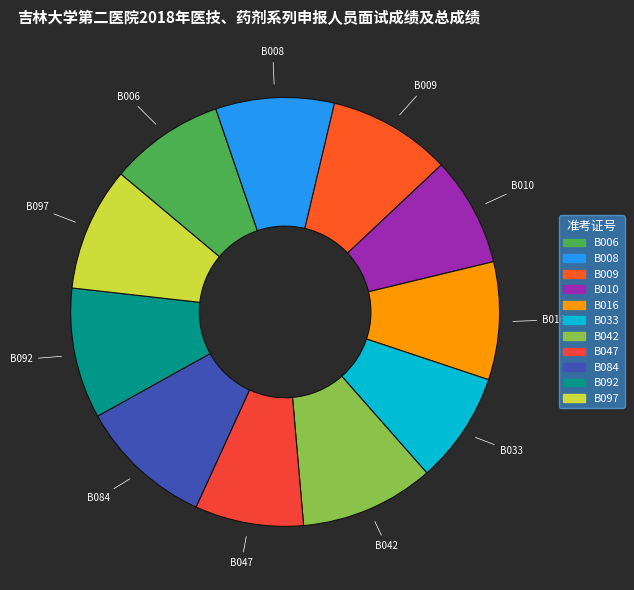

Combined, do B033 and B010 account for over 50%?

No